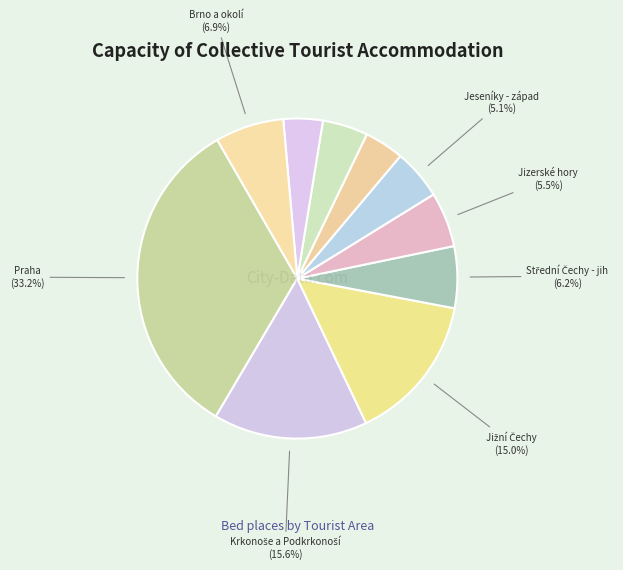

How many slices are in this pie chart?

10